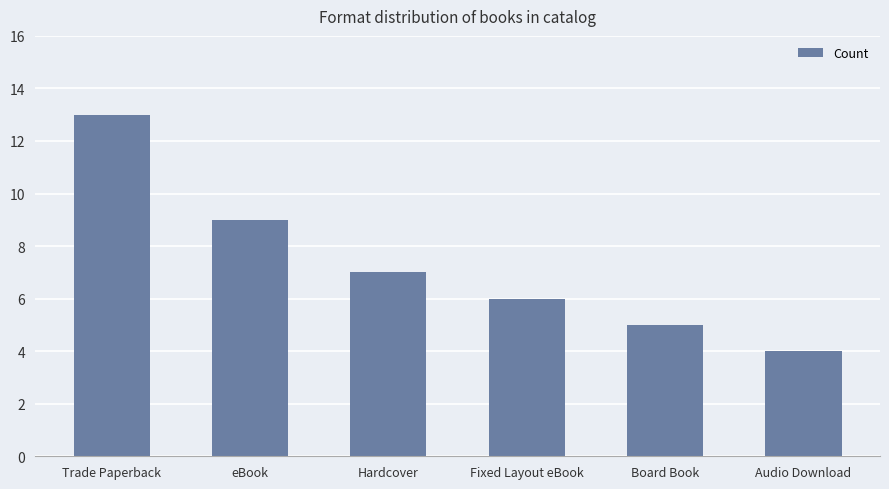

What is the sum of all values?

44